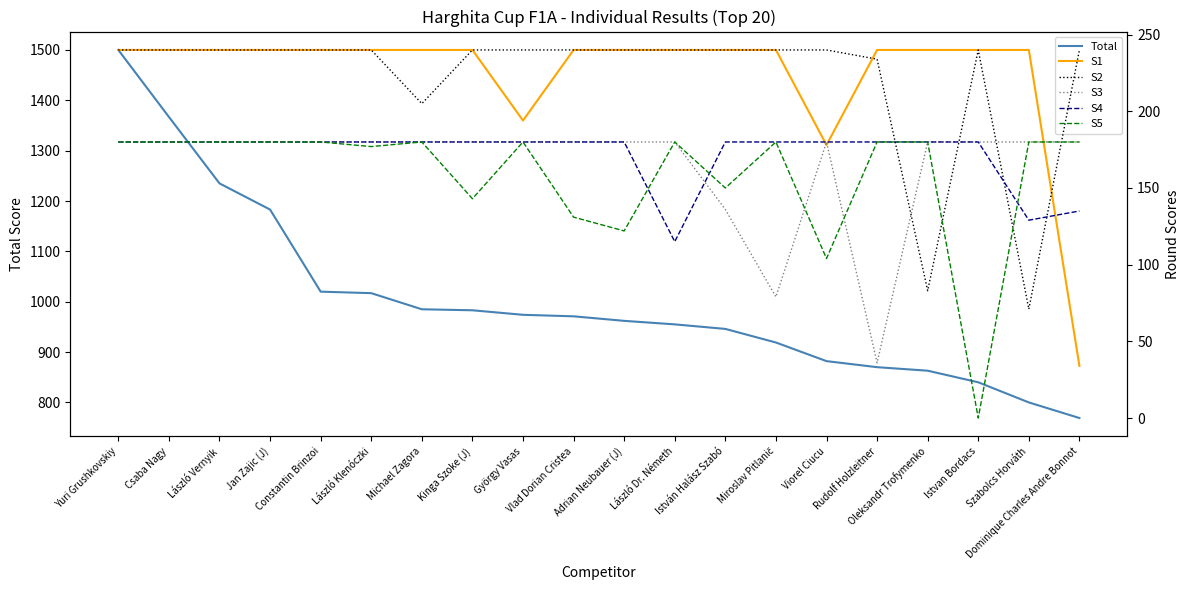

What position from the right is Dominique Charles Andre Bonnot?

1